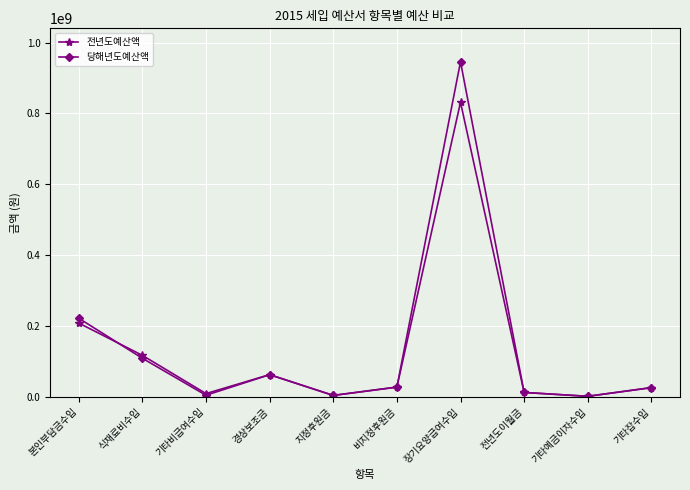

Count the number of categories in the chart.

10